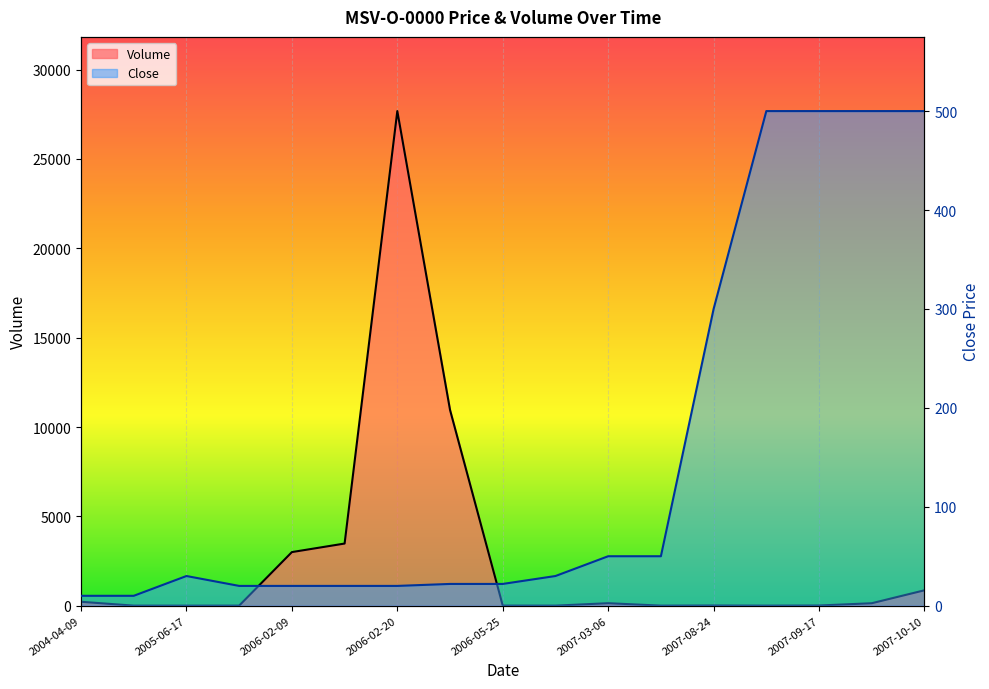

In Close, how many points are higher than both neighbors (excluding endpoints)?

1